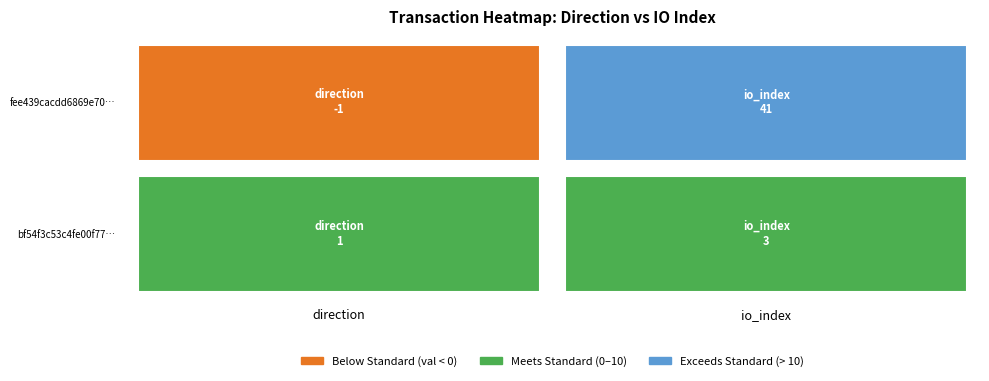

How many categories are shown in the chart?

2